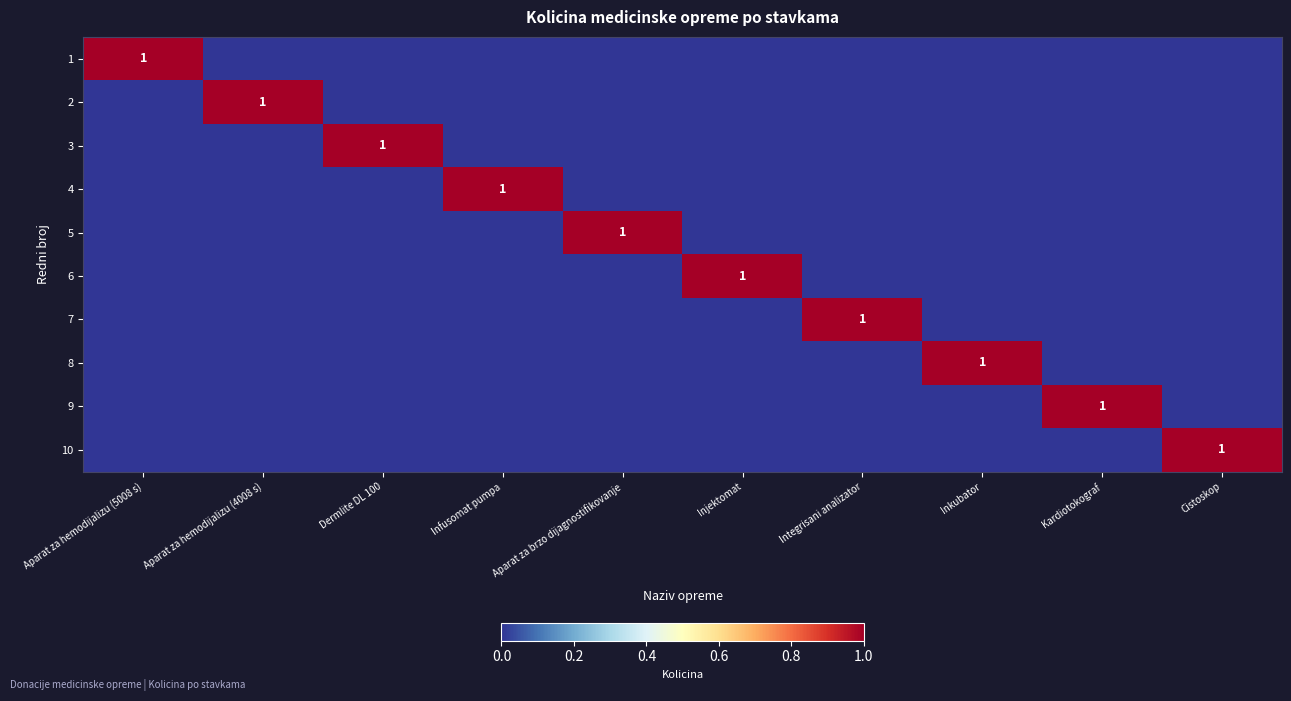

True or false: 10 has a value of 1 at Cistoskop.

False